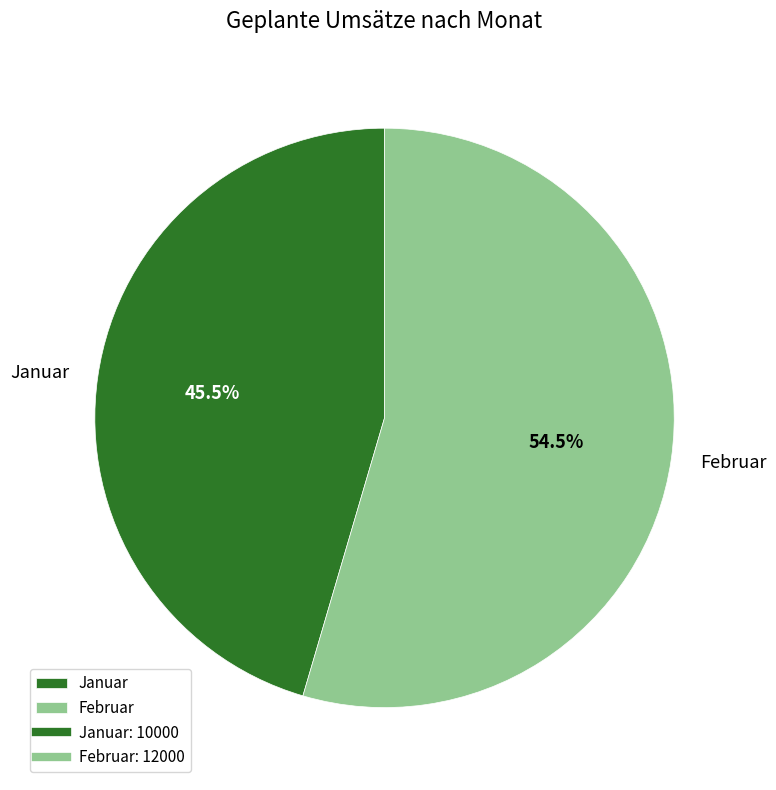

To the nearest percent, what is the difference between the Februar and Januar slice percentages?

9%